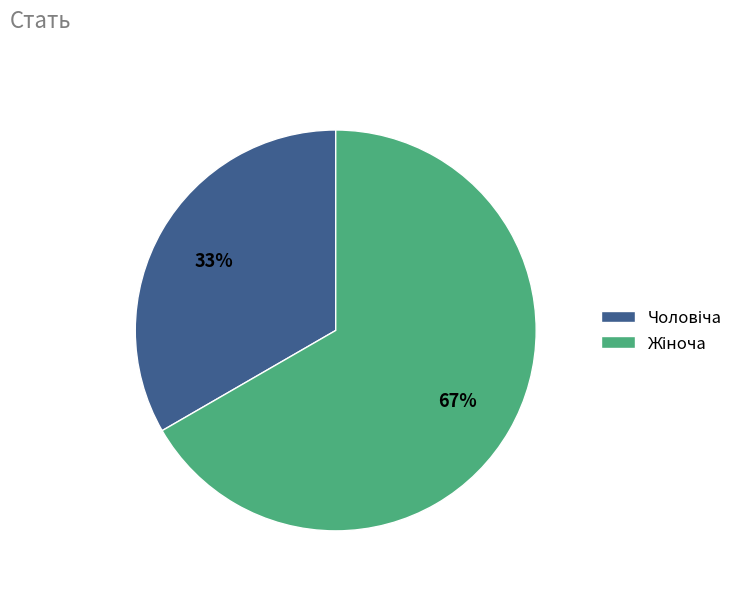

To the nearest percent, what is the average slice percentage?

50%